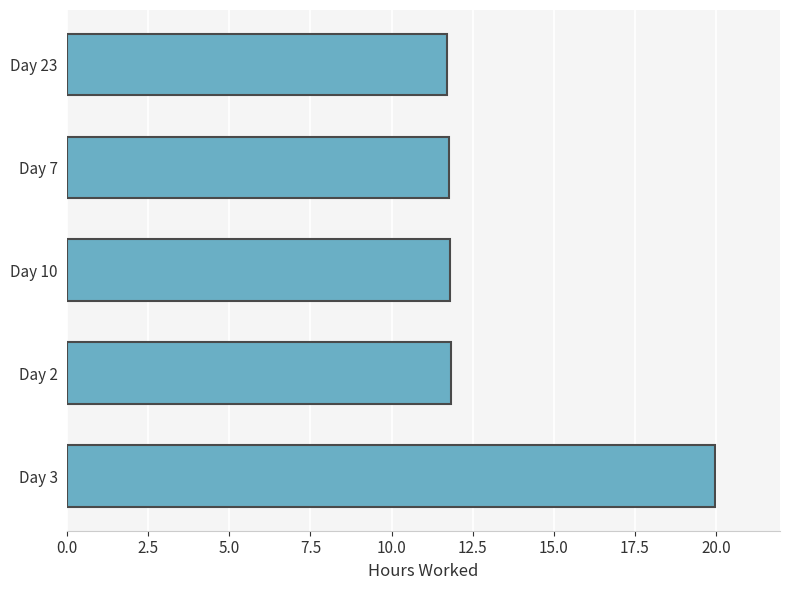

What is the maximum value shown in the chart?

20.0